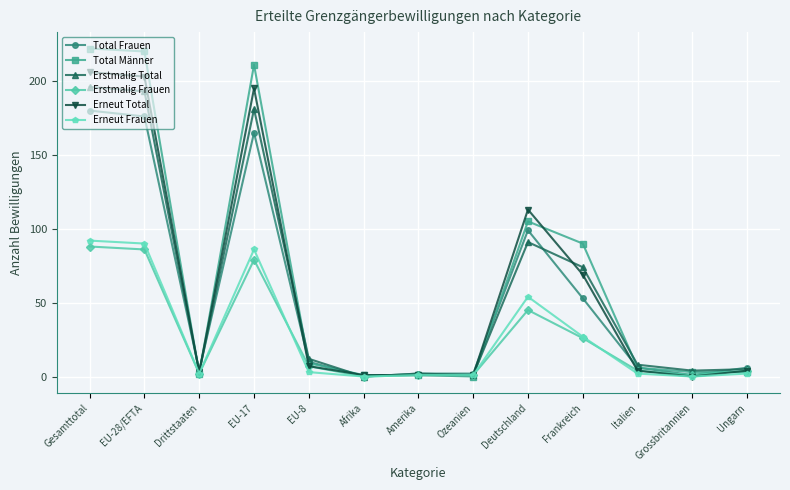

At which label is Erneut Total closest to 103?

Deutschland